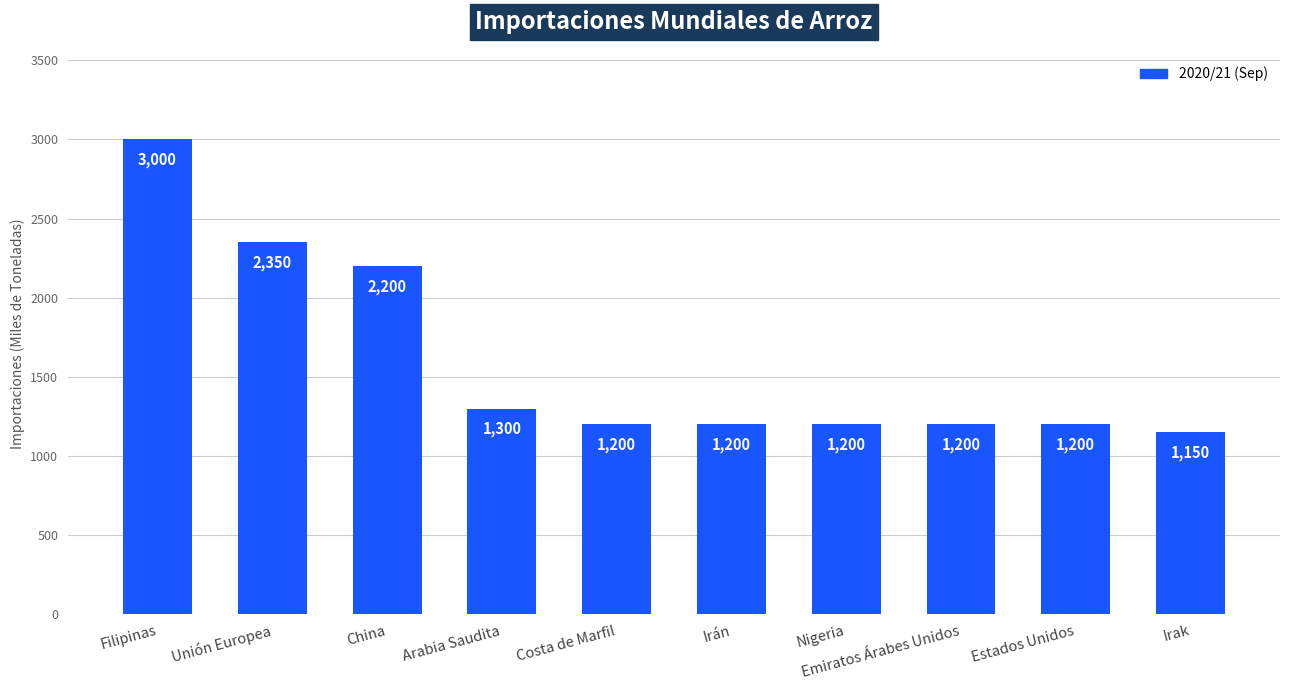

Is it true that the value at Filipinas is 5375?

False